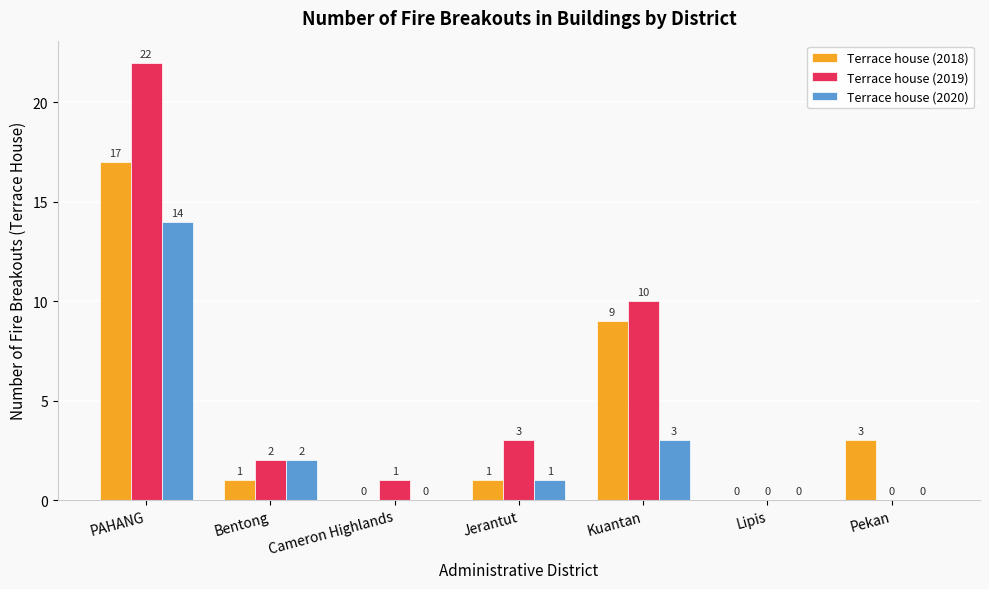

Does the chart contain stacked bars?

No